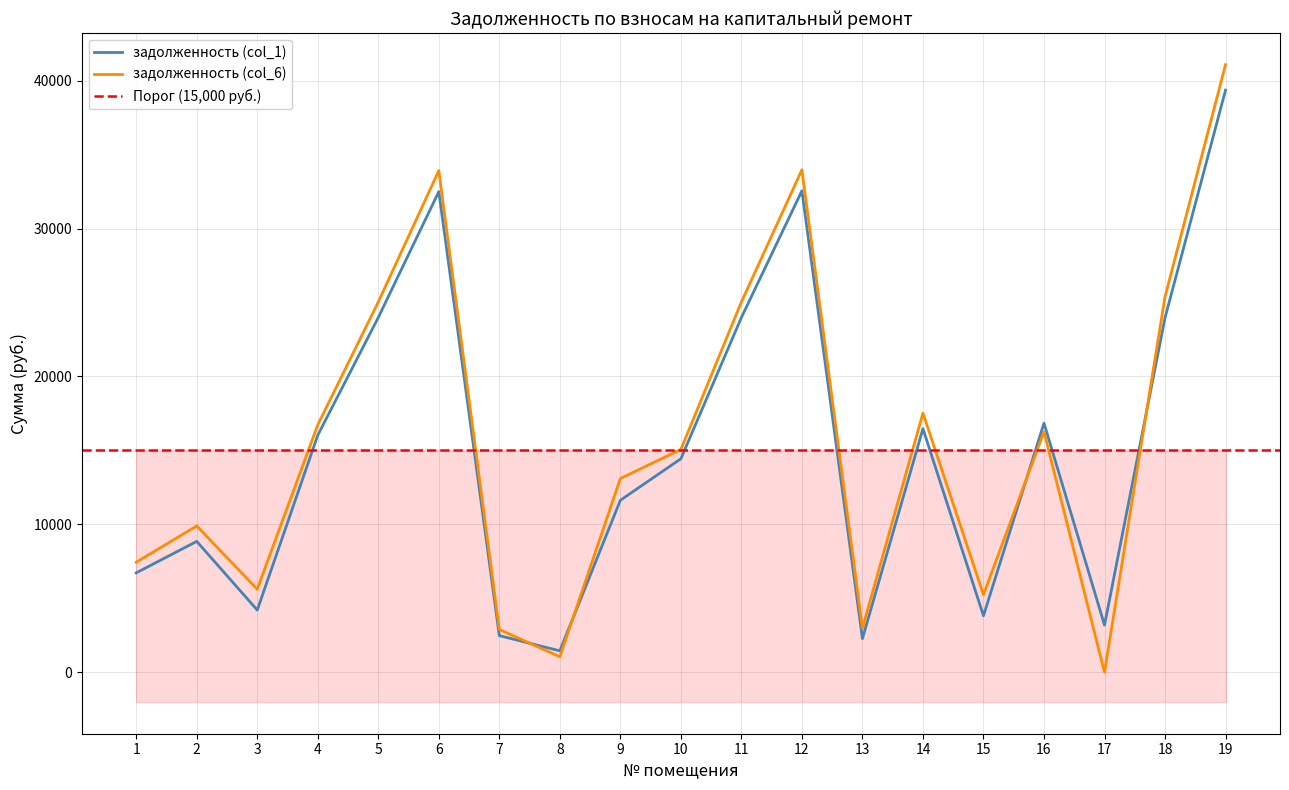

Is the value of задолженность (col_6) at 14 greater than the value of задолженность (col_1) at 4?

Yes